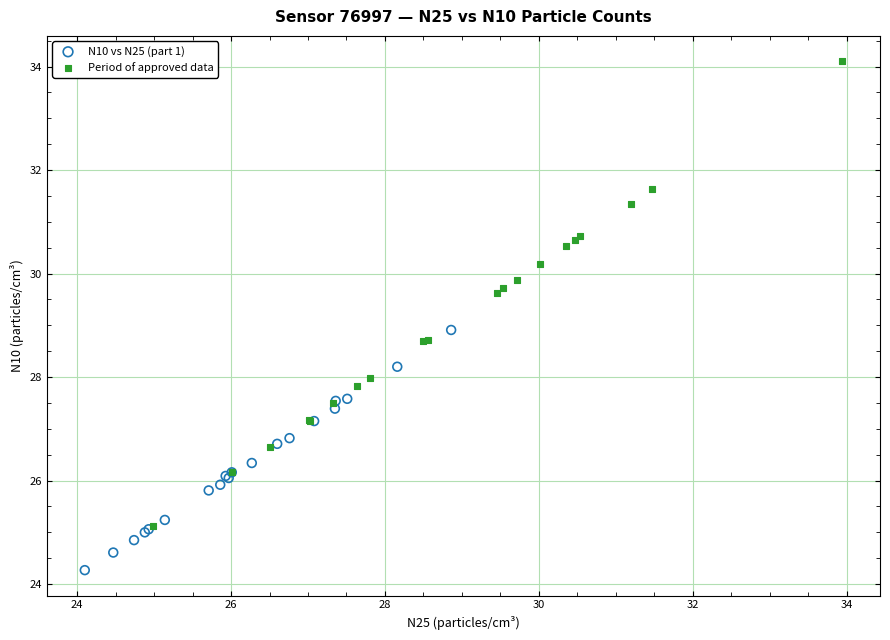

Which series contains the highest Y value?

Period of approved data